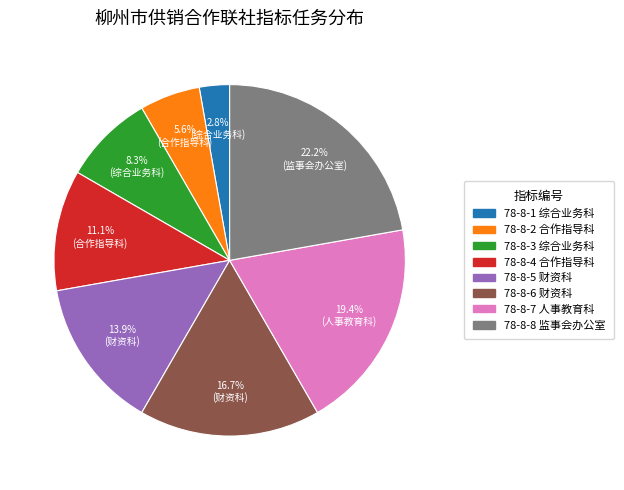

Rank the categories by value from lowest to highest.

78-8-1, 78-8-2, 78-8-3, 78-8-4, 78-8-5, 78-8-6, 78-8-7, 78-8-8